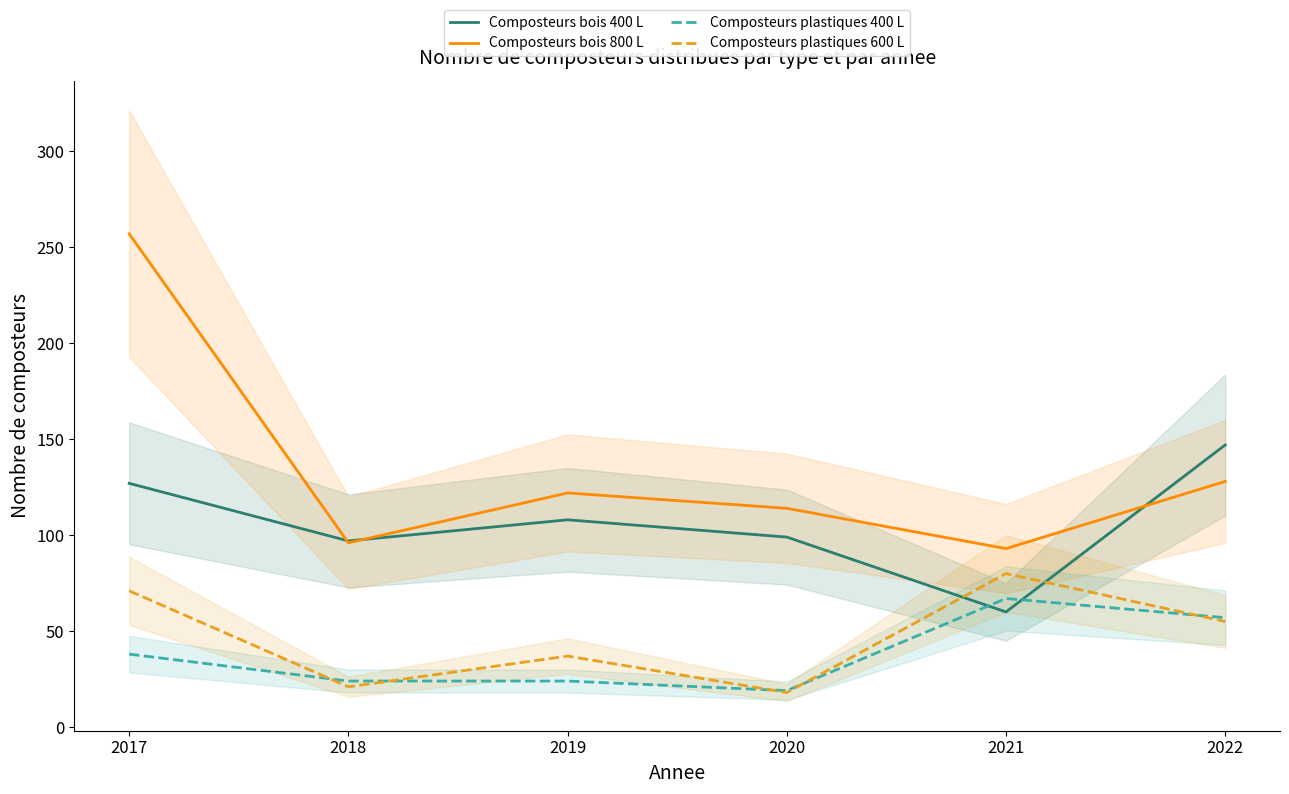

What is the difference between the highest and lowest values at 2022?

92